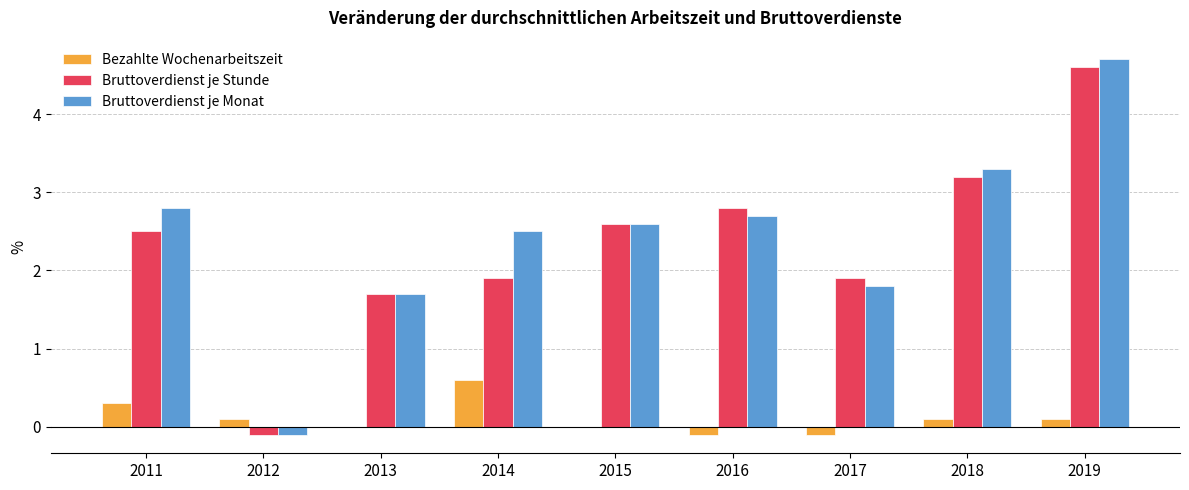

Does the chart contain stacked bars?

No